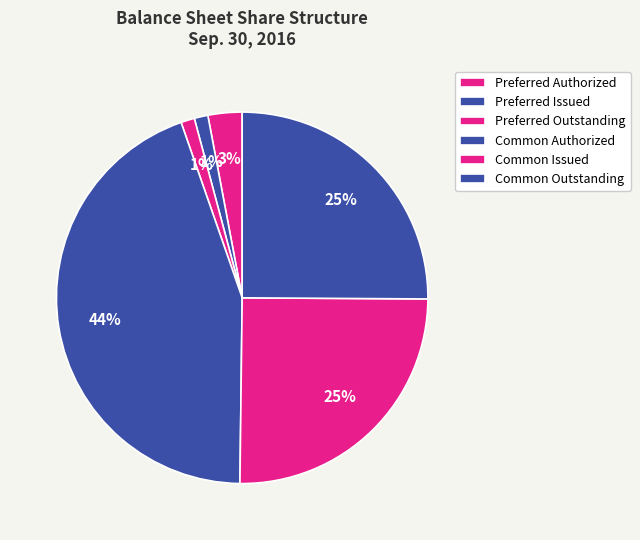

To the nearest percent, what percentage of the pie is Preferred Outstanding?

1%